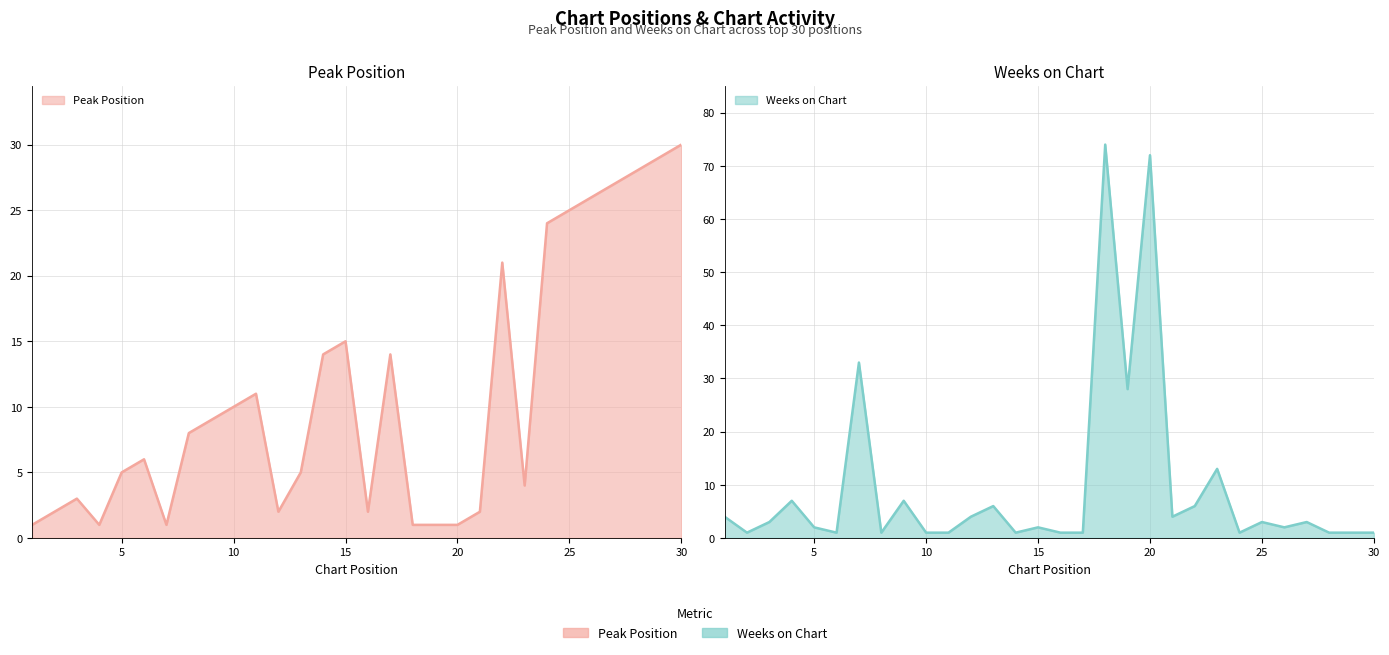

What is the difference between the Weeks on Chart values at 5 and 8?

1